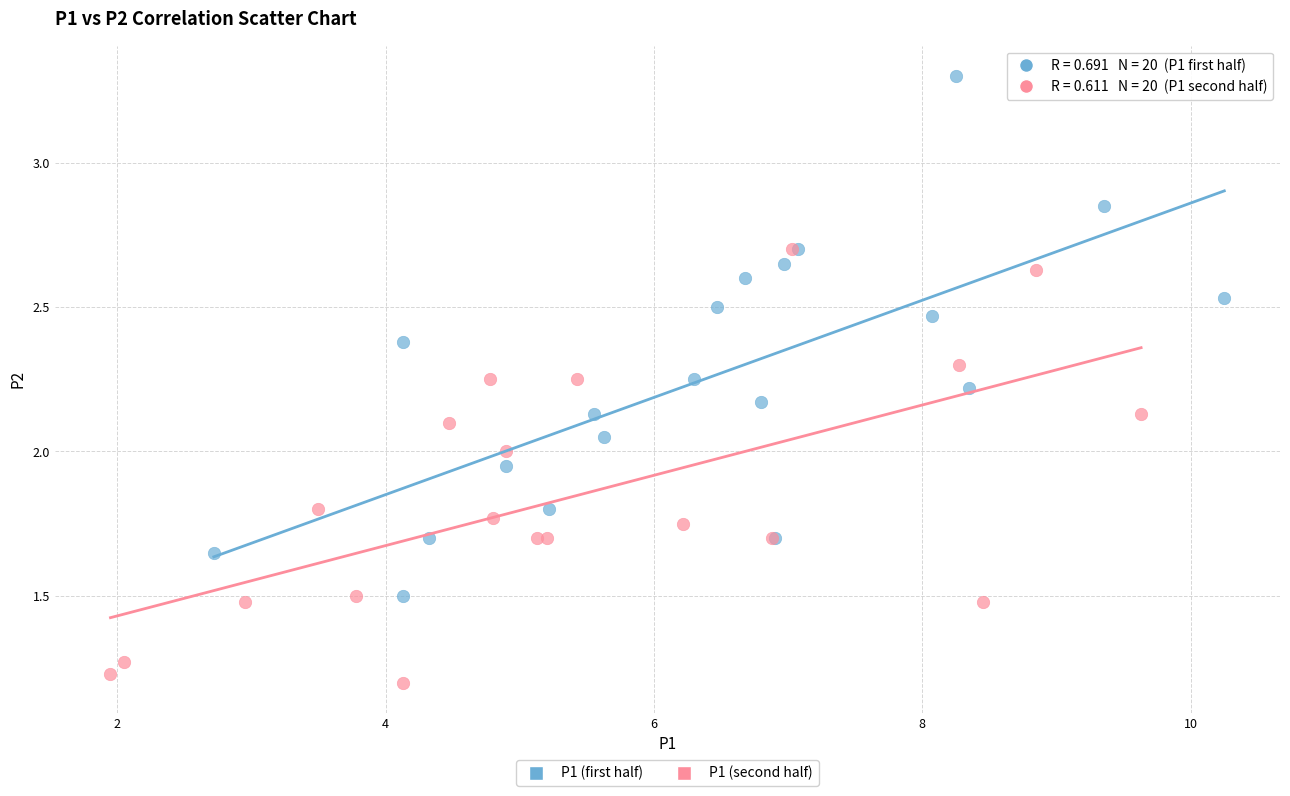

Which series has the widest spread of Y values?

P1 (first half)